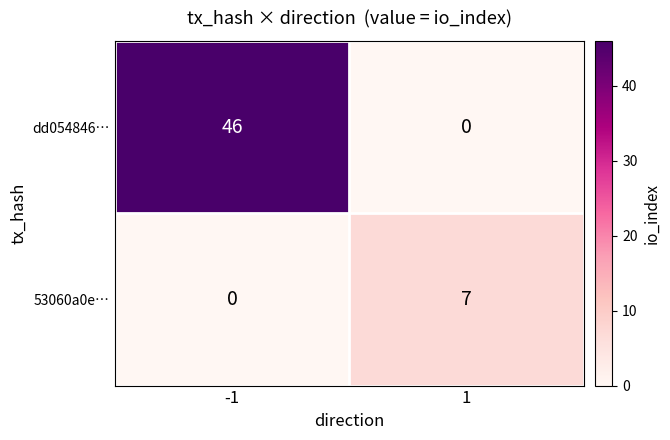

Is it true that dd054846… equals 10 at -1?

False